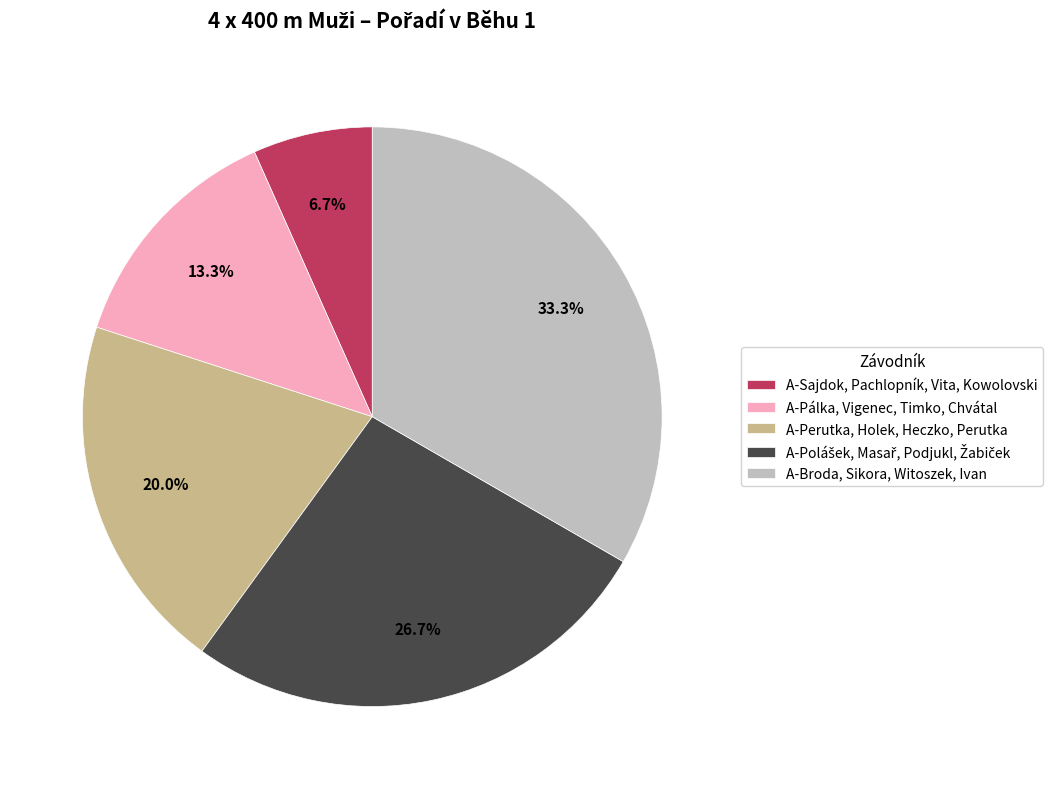

Which slice is the largest?

A-Broda, Sikora, Witoszek, Ivan